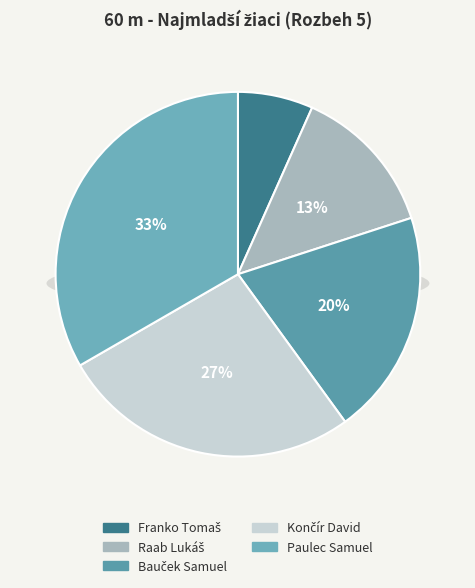

Which slice is the smallest?

Franko Tomaš